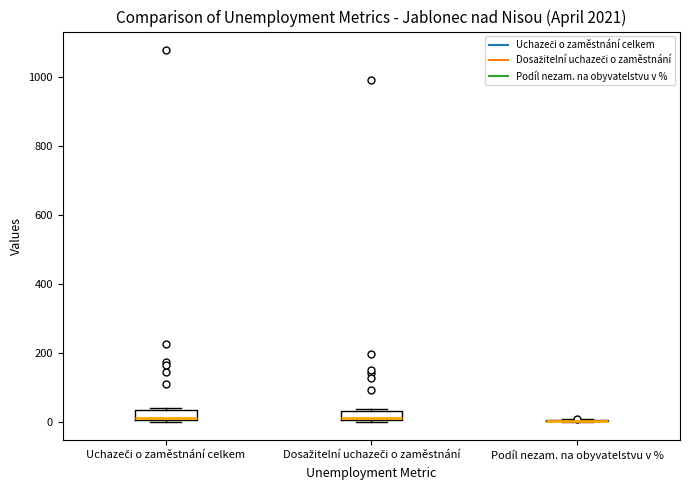

Where is the upper edge of the box for Uchazeči o zaměstnání celkem on the y-axis? The values are not printed on the chart, so give them approximately, as read against the axis.

40